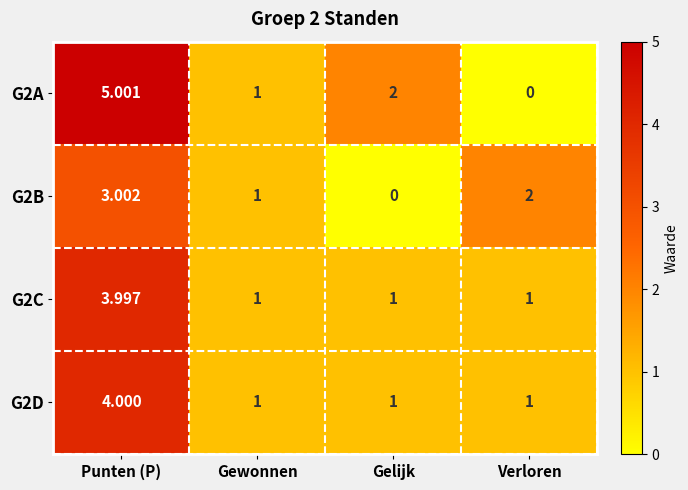

How many data points does each series have?

4